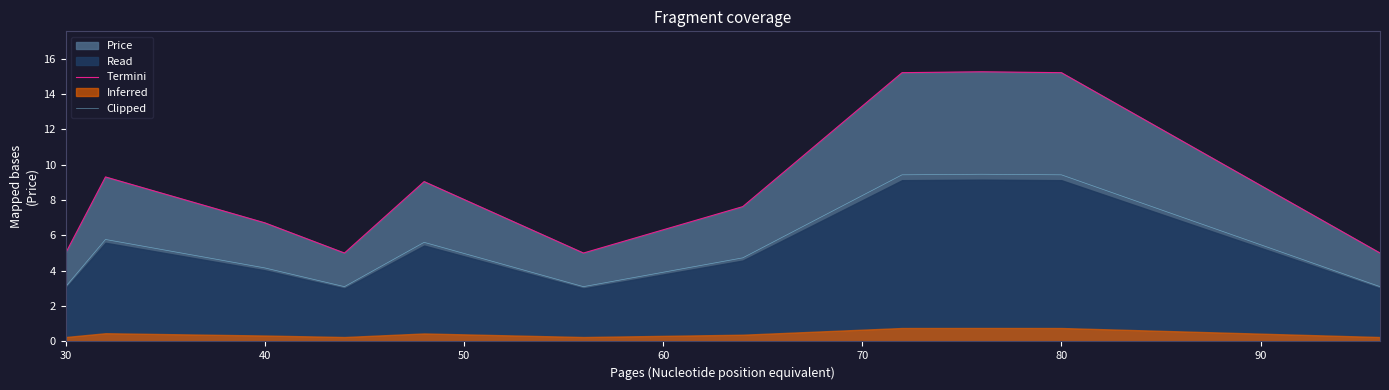

What is the value of the Termini point at the 9th from the left?

15.2